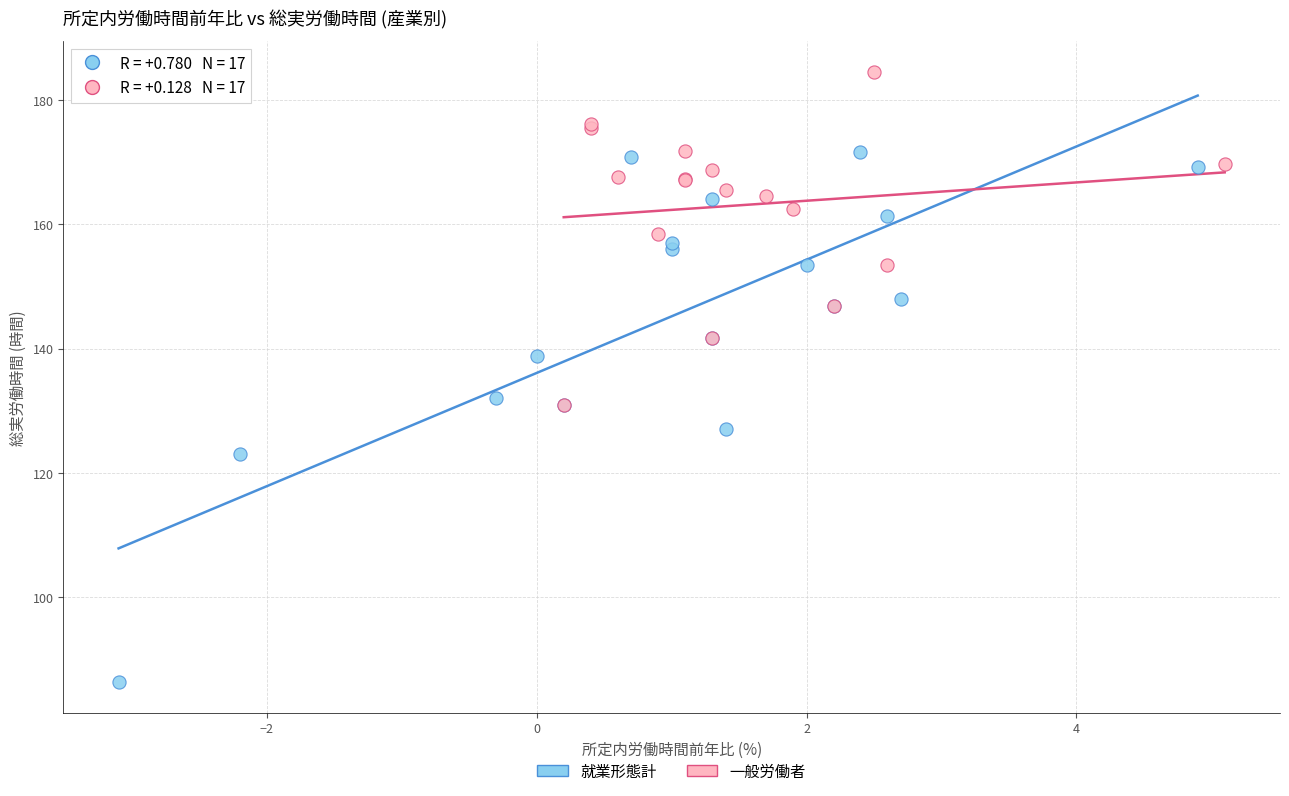

What are all the series names shown in the legend?

就業形態計, 一般労働者